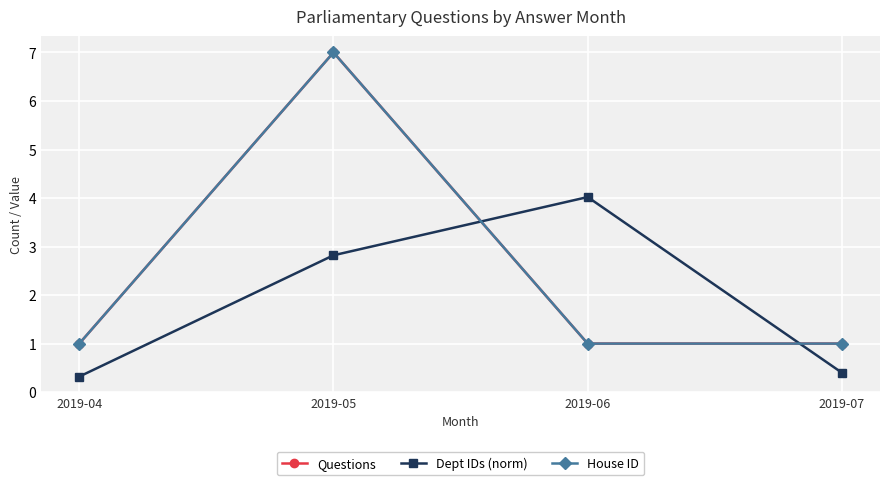

How many distinct data groups are displayed?

3